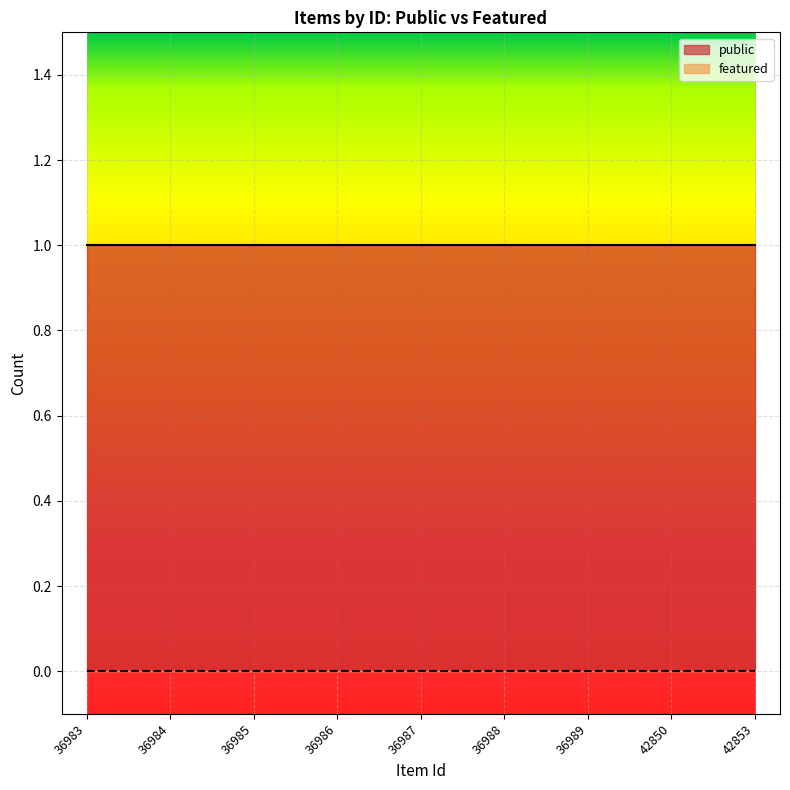

Which category has the highest value in the featured series?

36983